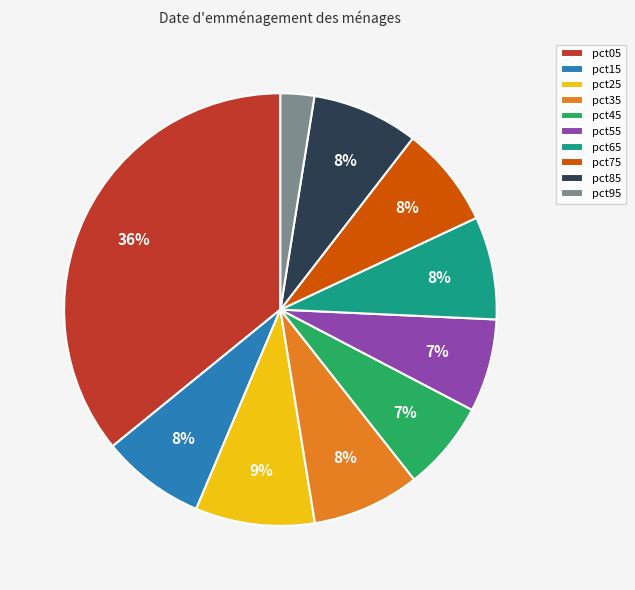

Which slice is the smallest?

pct95